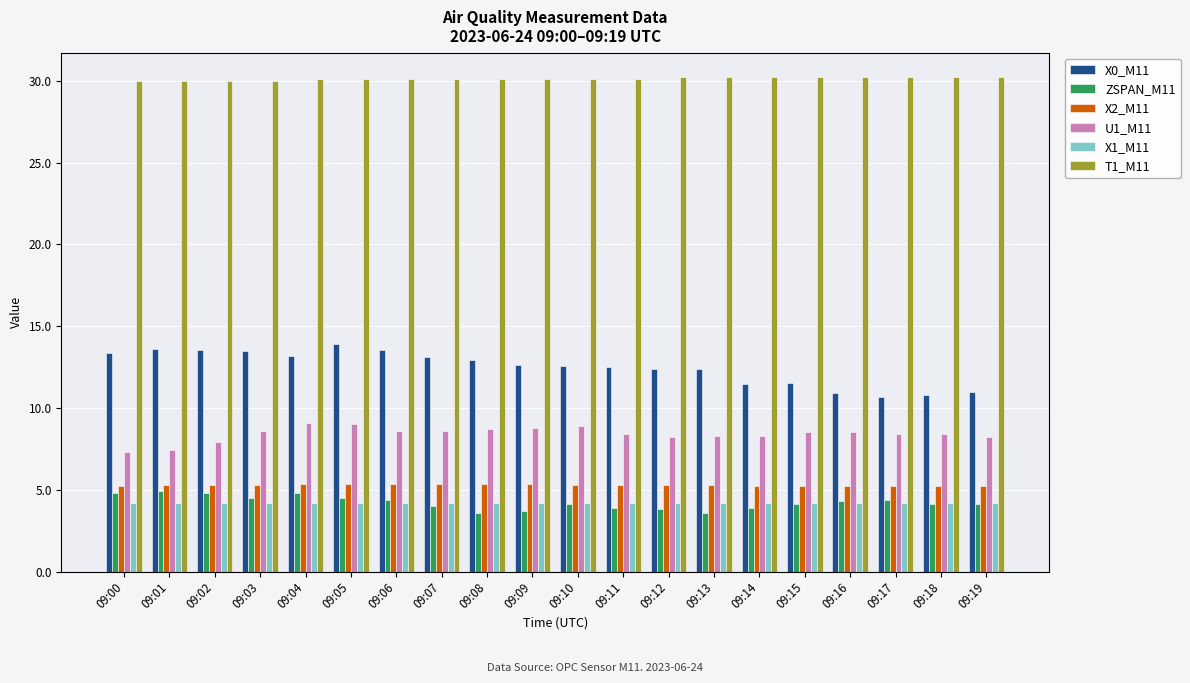

At how many categories does at least one series exceed 21?

20